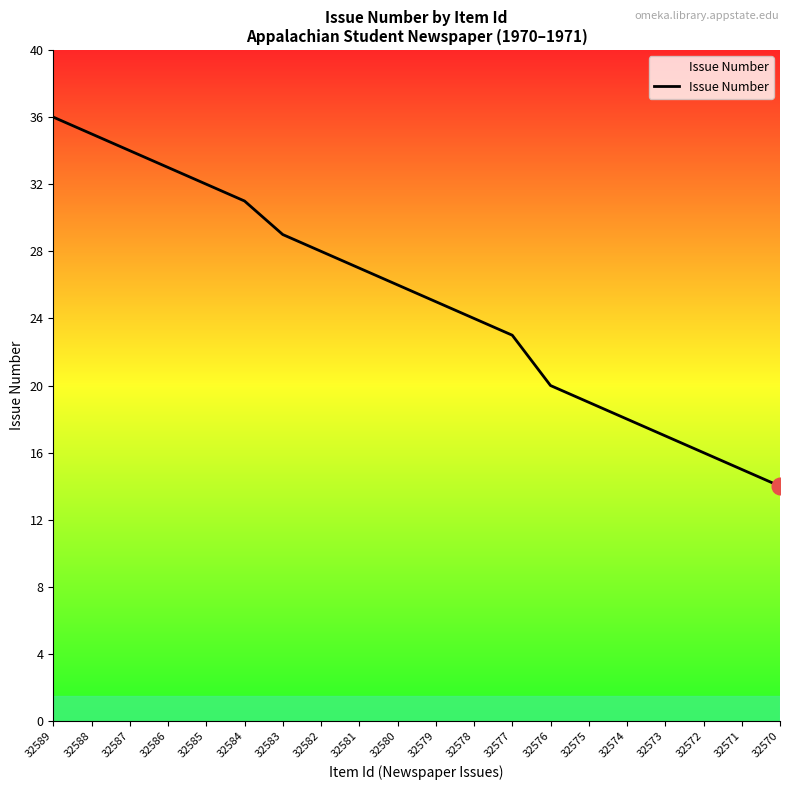

True or false: the data shows 41 at 32583.

False